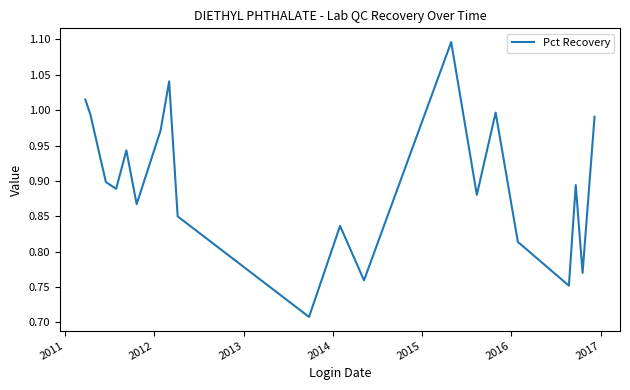

How many interior local peaks (higher than both neighbors) does the data have?

6